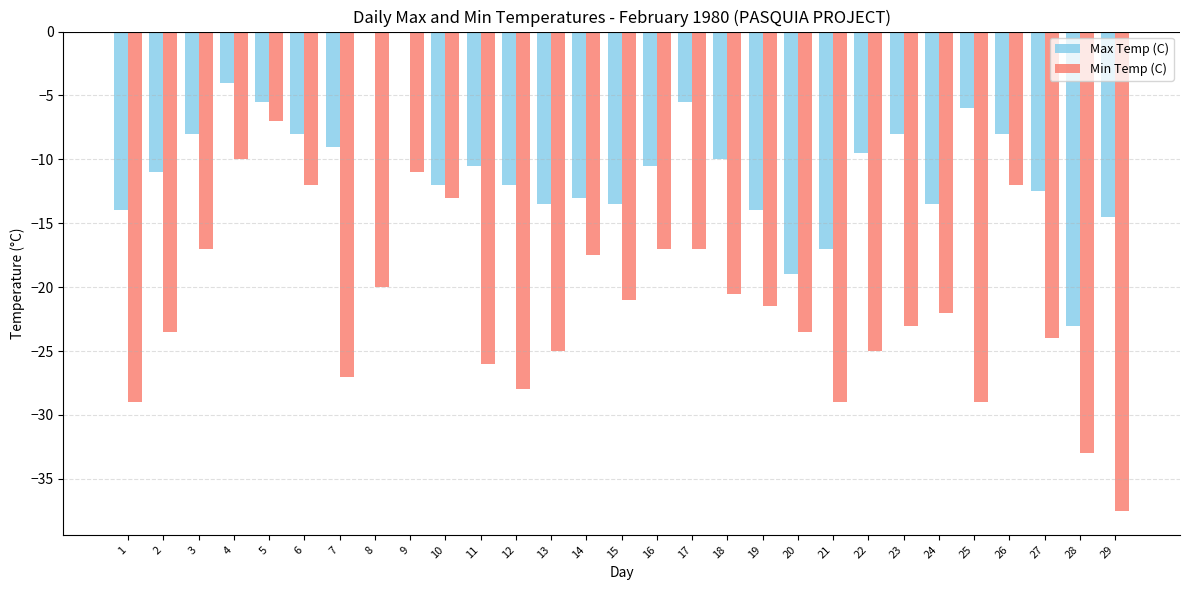

Is it true that Max Temp (C) equals -9.0 at 7?

True